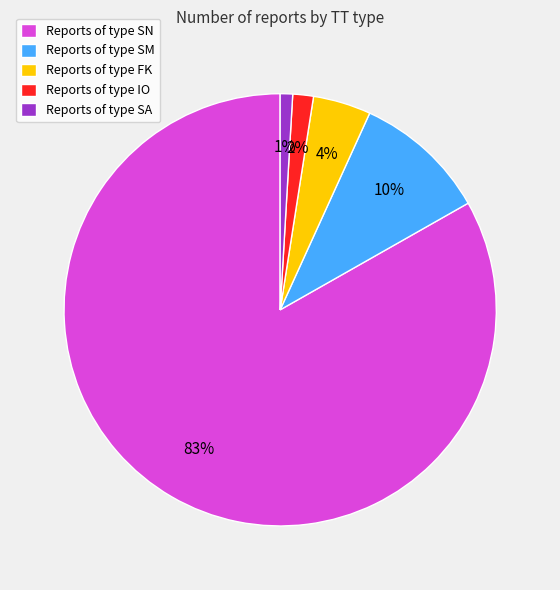

The Reports of type FK slice represents 17% of the pie. True or false?

False